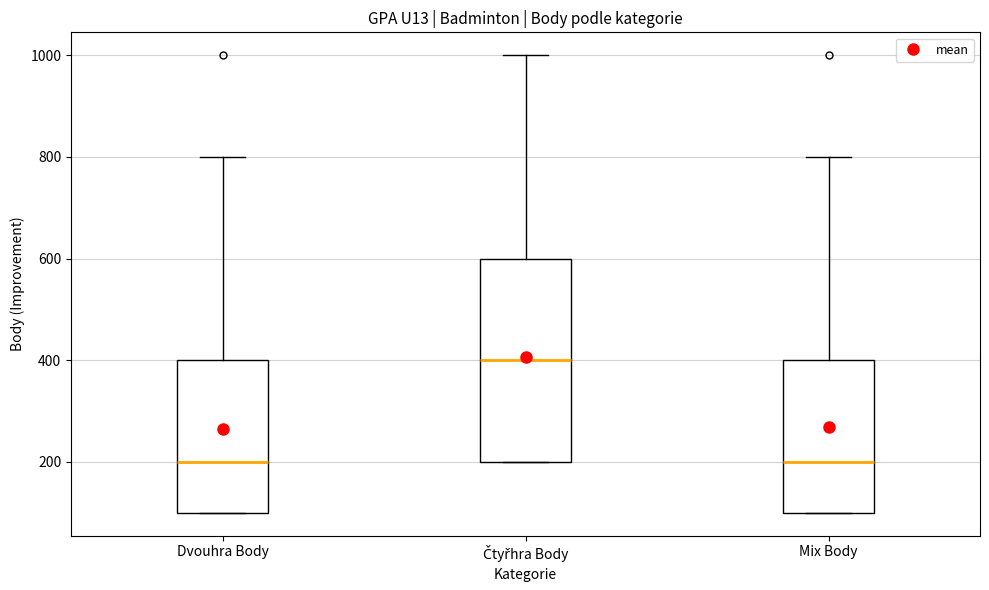

Comparing the boxes themselves (not the whiskers), which one is the tallest?

Čtyřhra Body